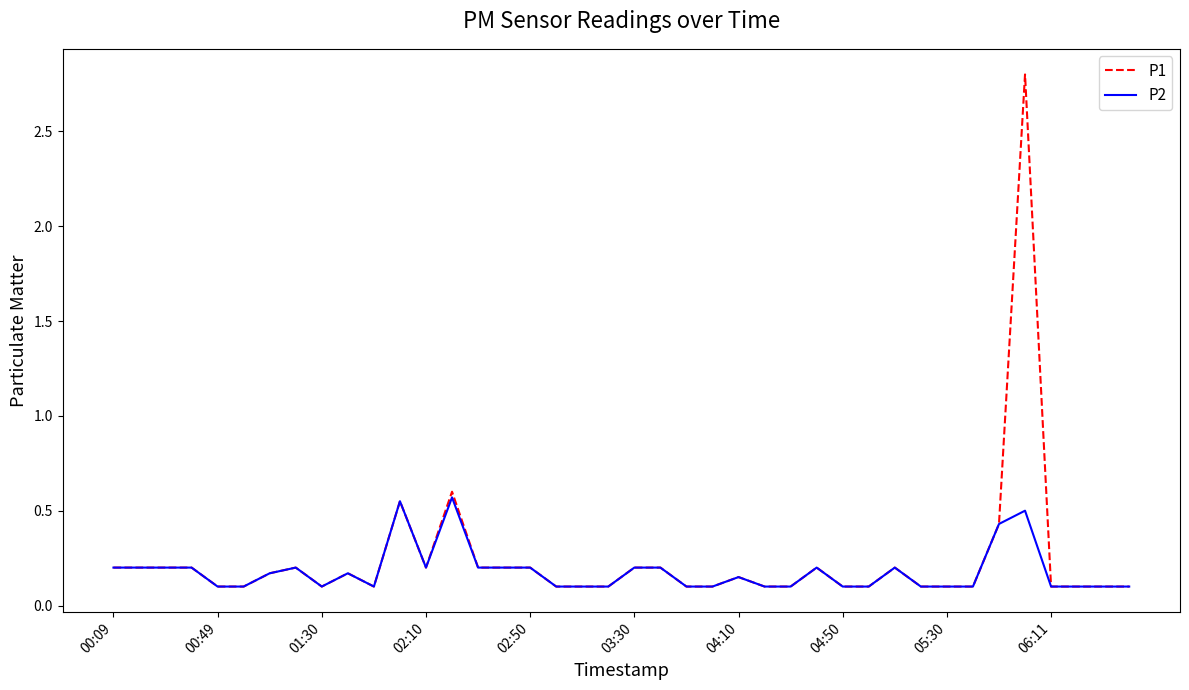

What is the highest value of the P1 series?

2.8